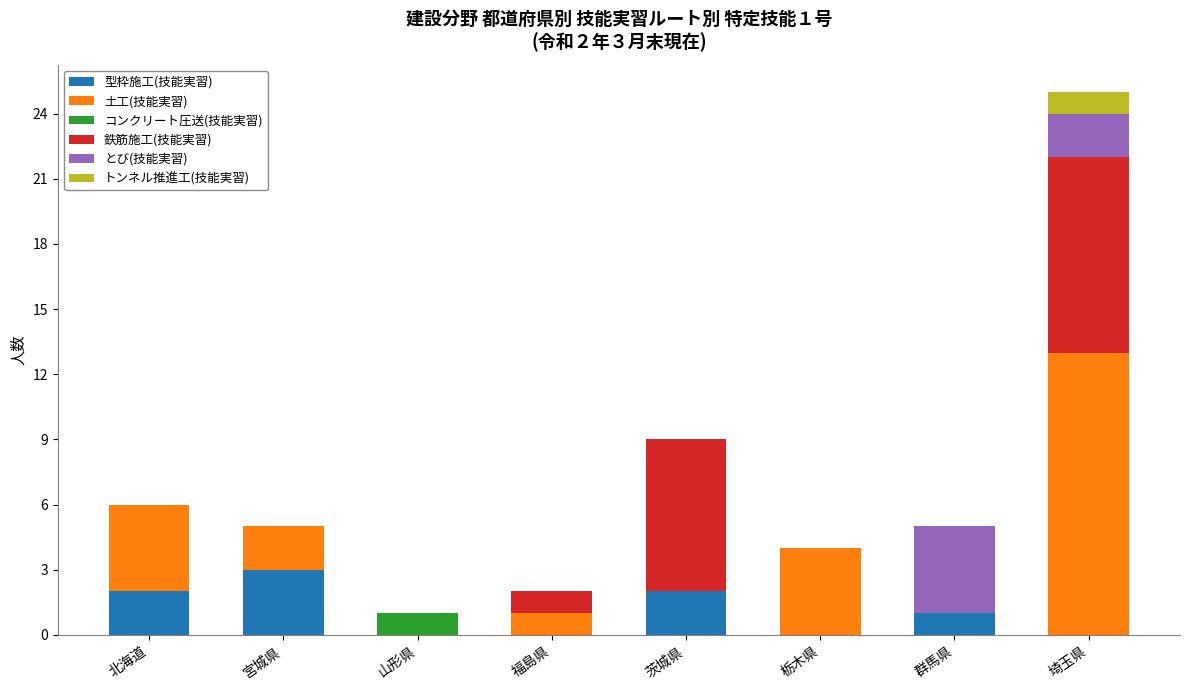

What is the total value across all series at 埼玉県?

25